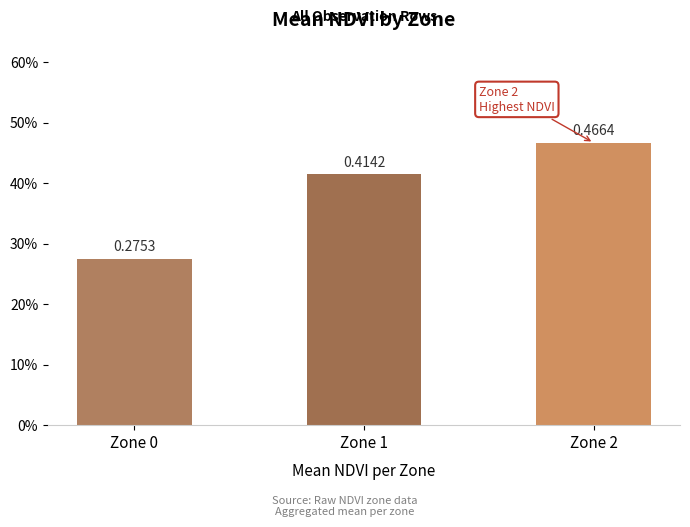

Rank the categories by value from highest to lowest.

Zone 2, Zone 1, Zone 0